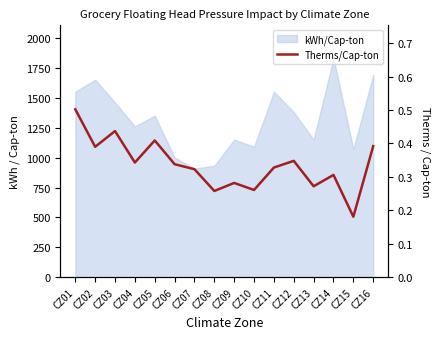

Reading left to right, extract all data points from this chart.

CZ01=0.5	CZ02=0.4	CZ03=0.4	CZ04=0.3	CZ05=0.4	CZ06=0.3	CZ07=0.3	CZ08=0.3	CZ09=0.3	CZ10=0.3	CZ11=0.3	CZ12=0.3	CZ13=0.3	CZ14=0.3	CZ15=0.2	CZ16=0.4